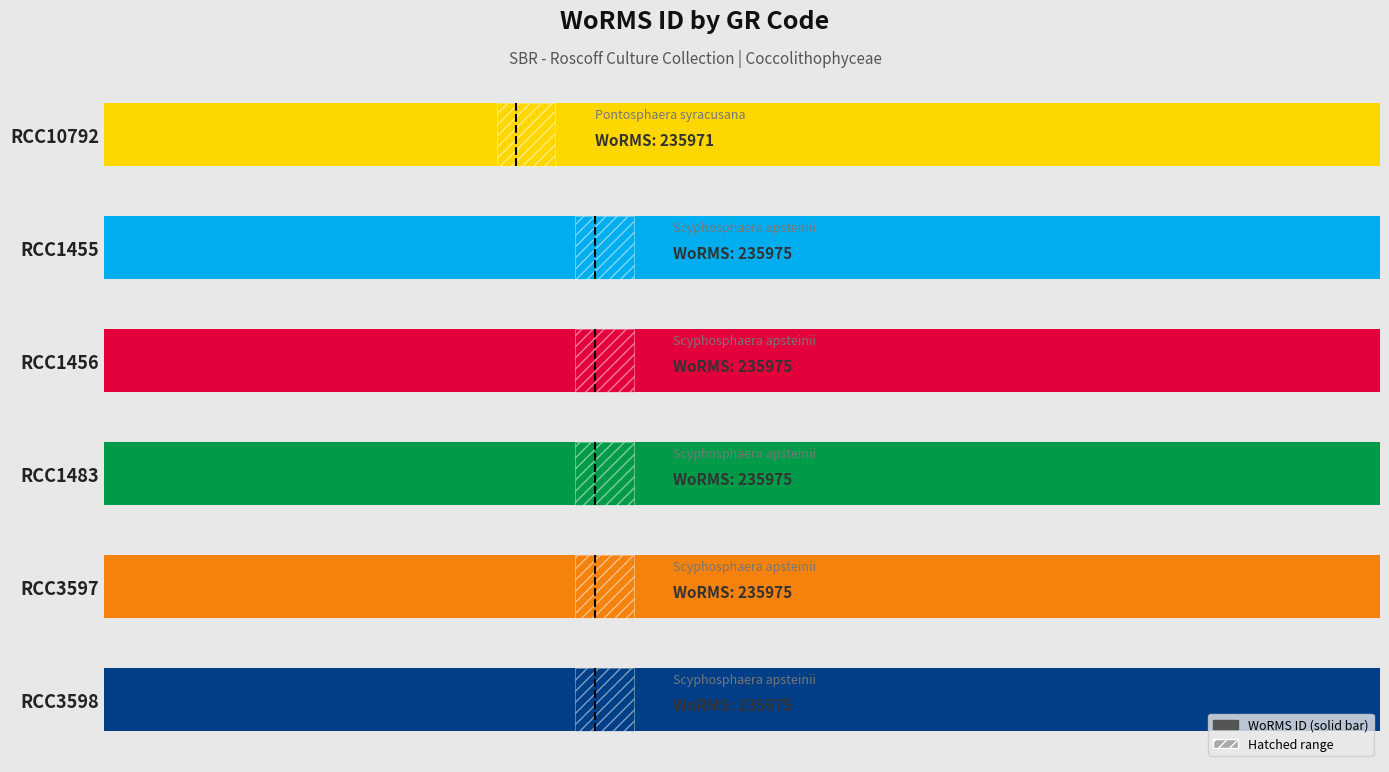

Is it true that the value at RCC10792 is 235971?

True